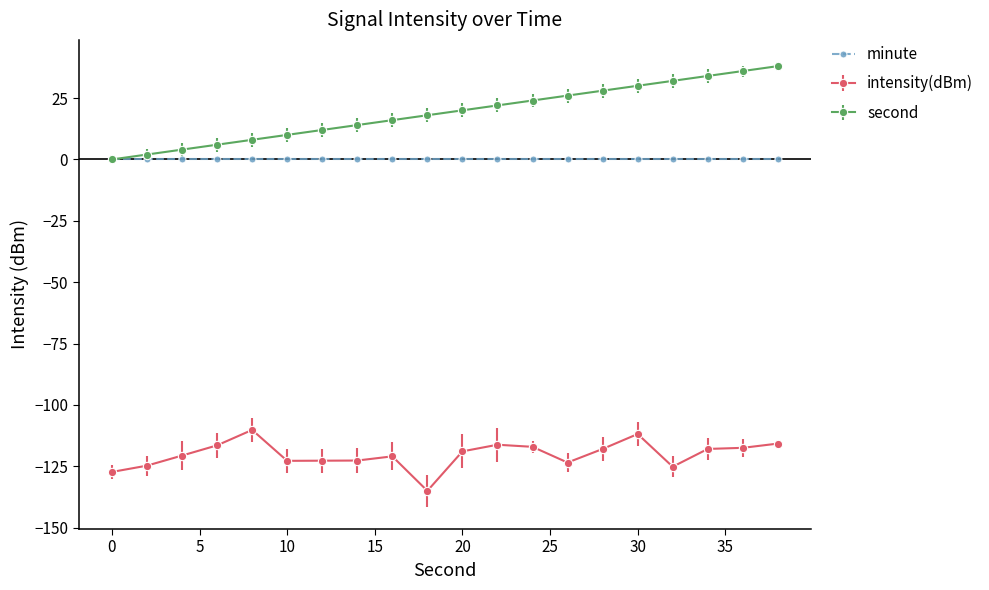

True or false: intensity(dBm) has more than 1 interior local peaks.

True